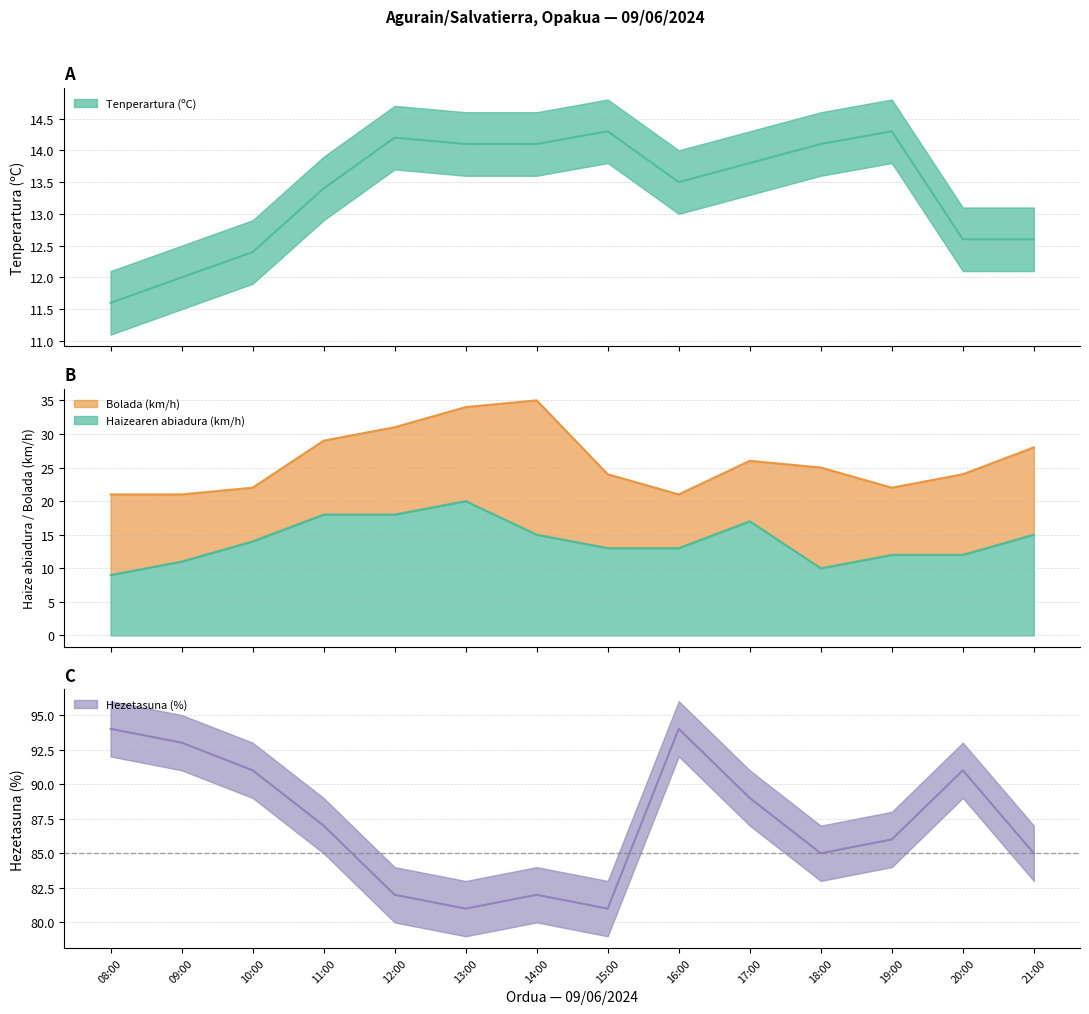

Between 14:00 and 11:00, which is larger?

14:00